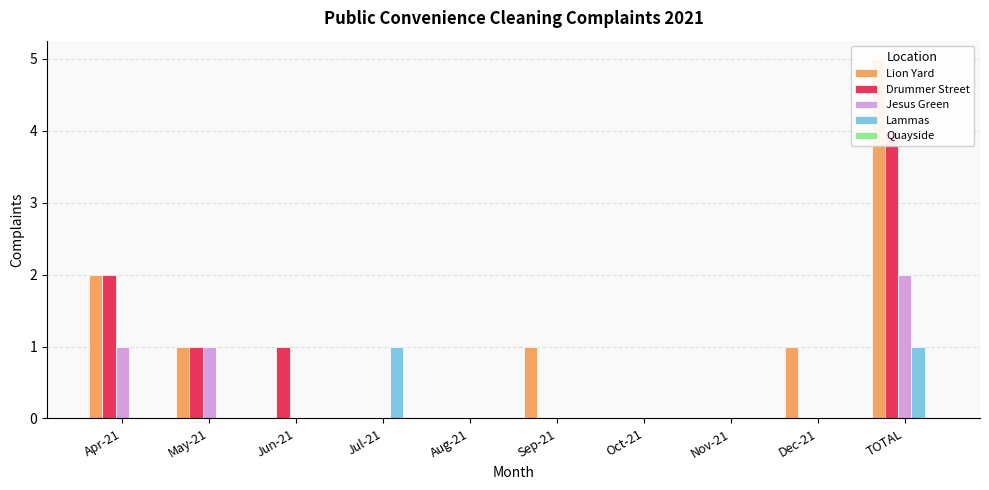

What are all the series names shown in the legend?

Lion Yard, Drummer Street, Jesus Green, Lammas, Quayside